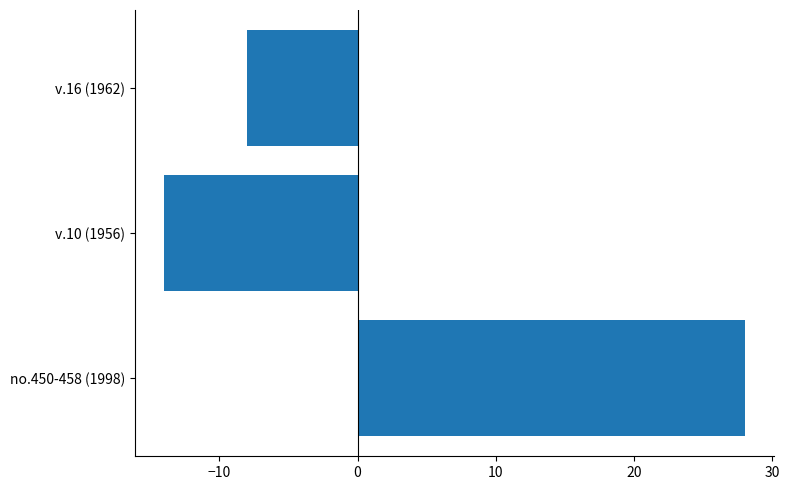

How many values are above zero?

1